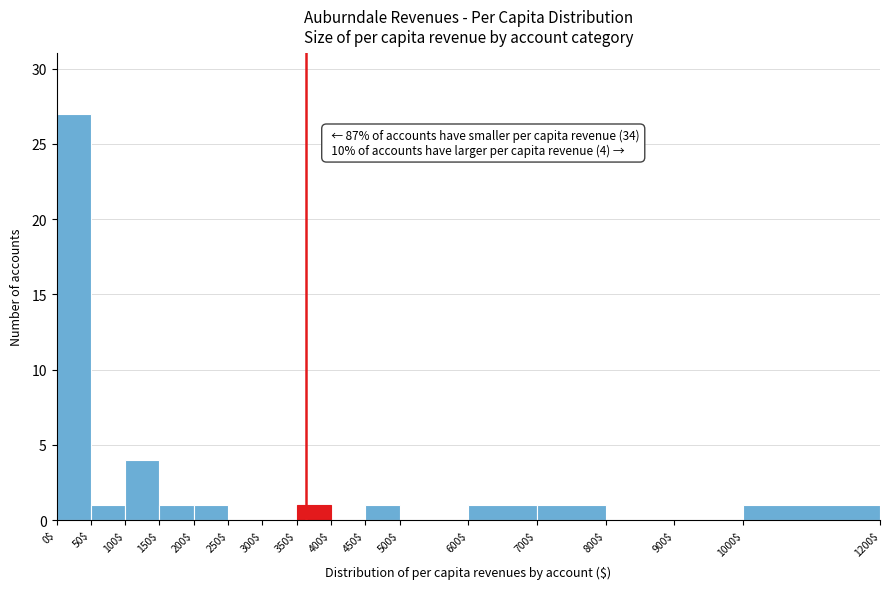

Over which range of the x-axis is the bar tallest?

0$ to 50$